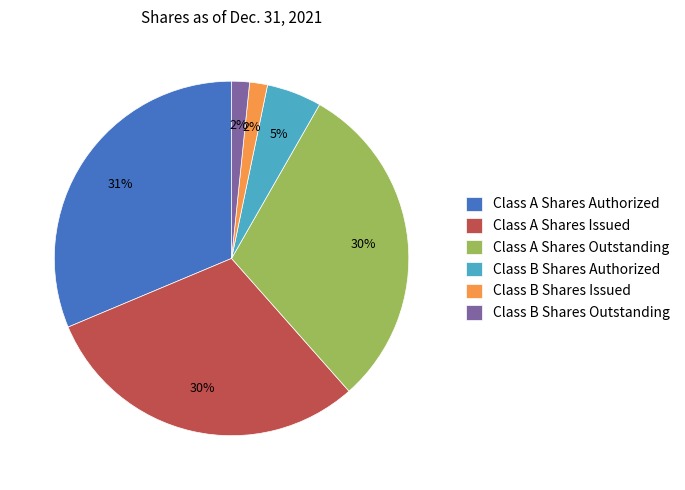

To the nearest percent, what is the difference between the Class B Shares Outstanding and Class B Shares Authorized slice percentages?

3%